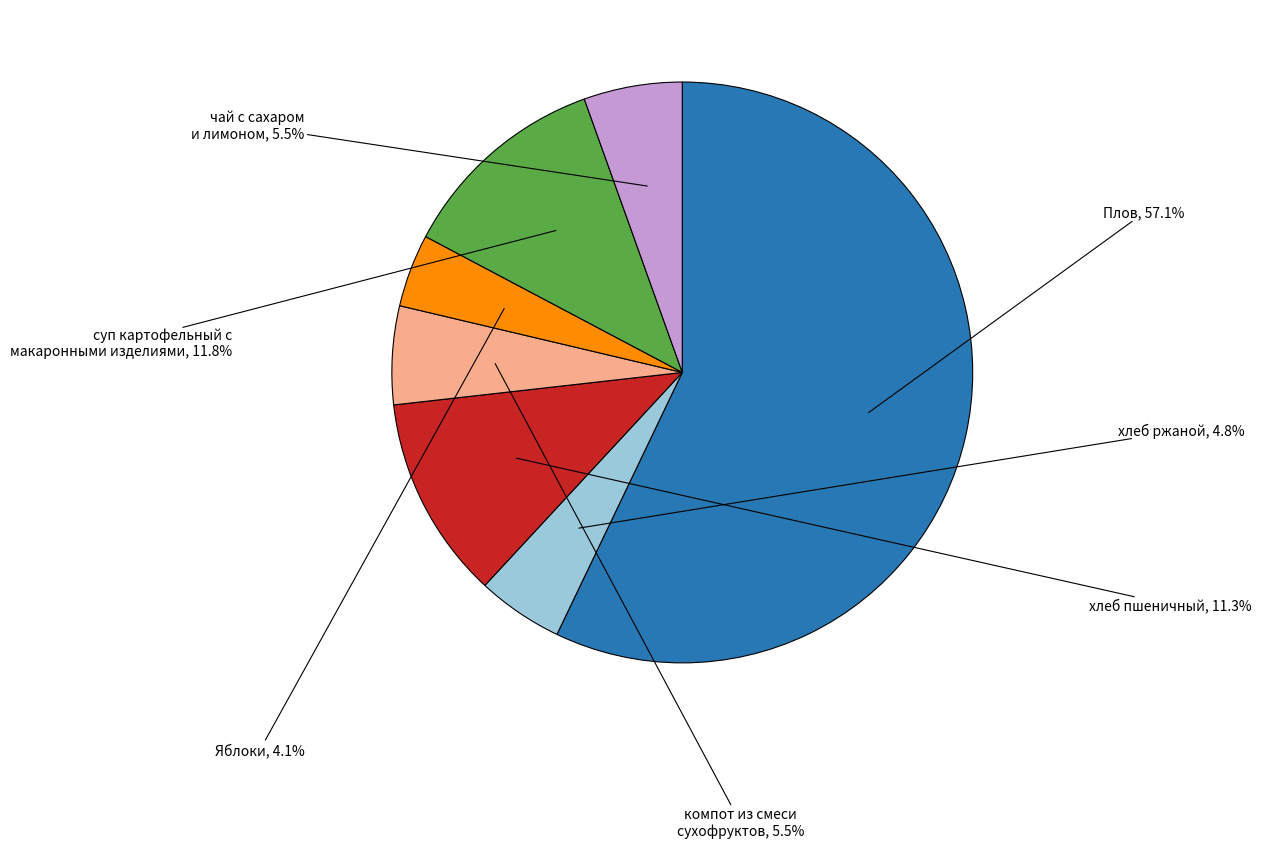

Is there a majority slice in this chart?

Yes